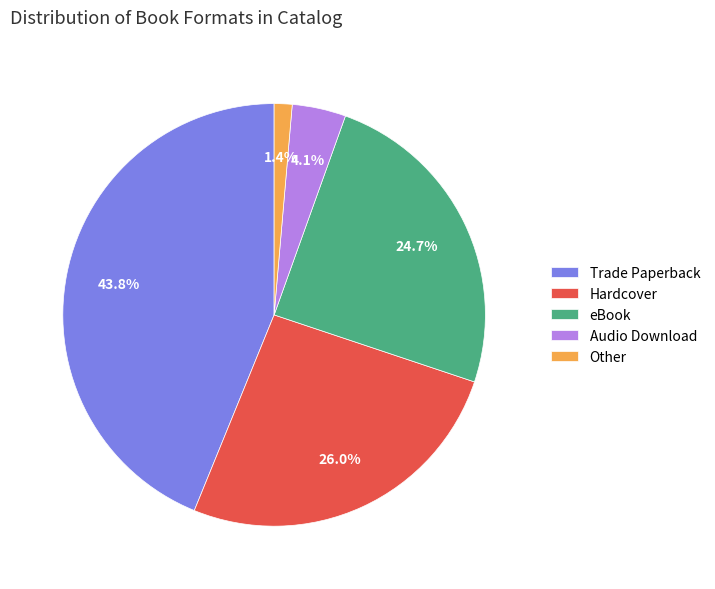

Rank the categories by value from highest to lowest.

Trade Paperback, Hardcover, eBook, Audio Download, Other